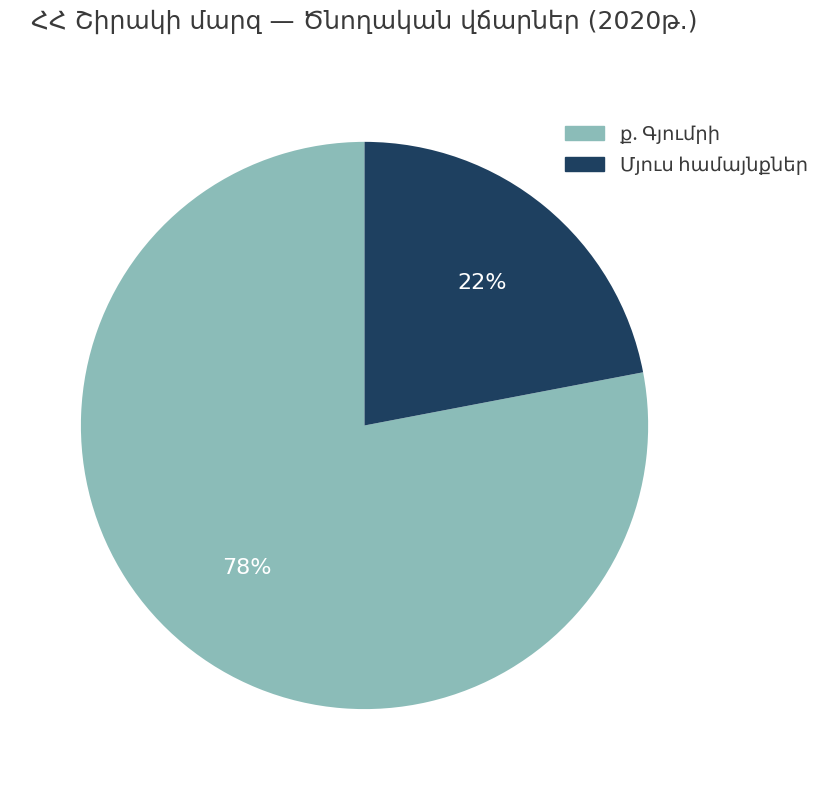

To the nearest percent, what is the difference between the largest and smallest slice percentages?

56%